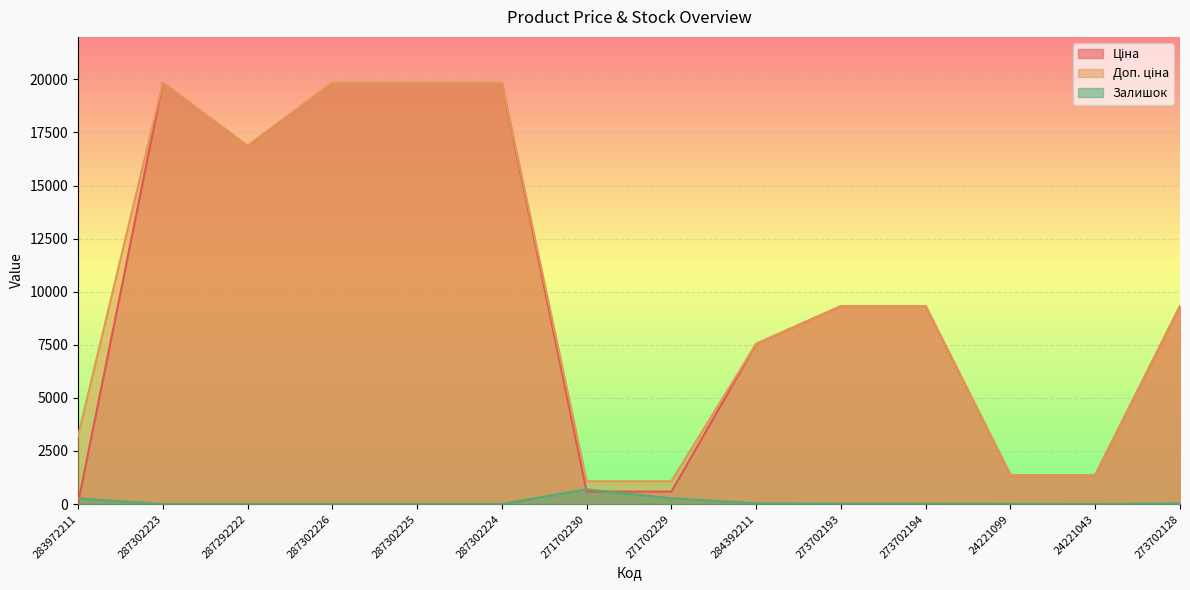

True or false: Залишок and Доп. ціна cross at least once.

False